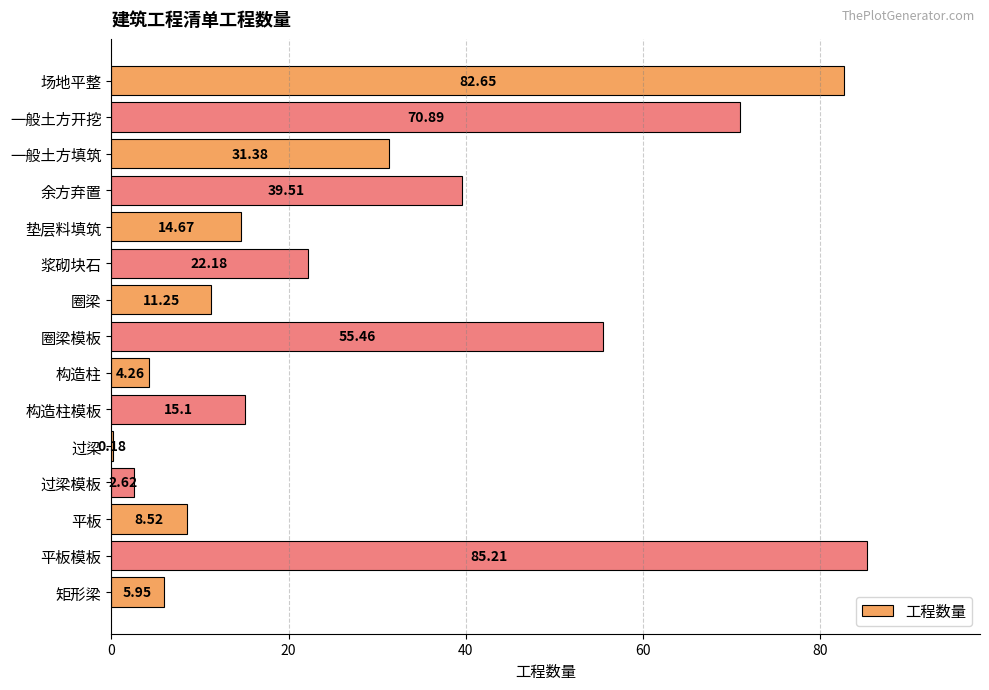

What is the ratio of the value at 一般土方填筑 to the value at 浆砌块石?

1.4